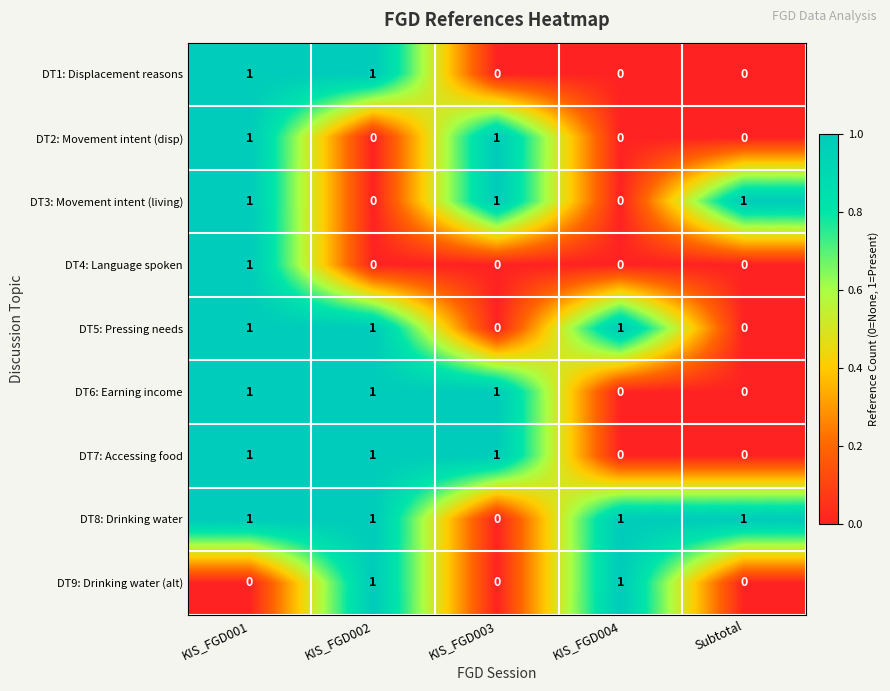

Count the DT5: Pressing needs values in the range 0 to 1.

5